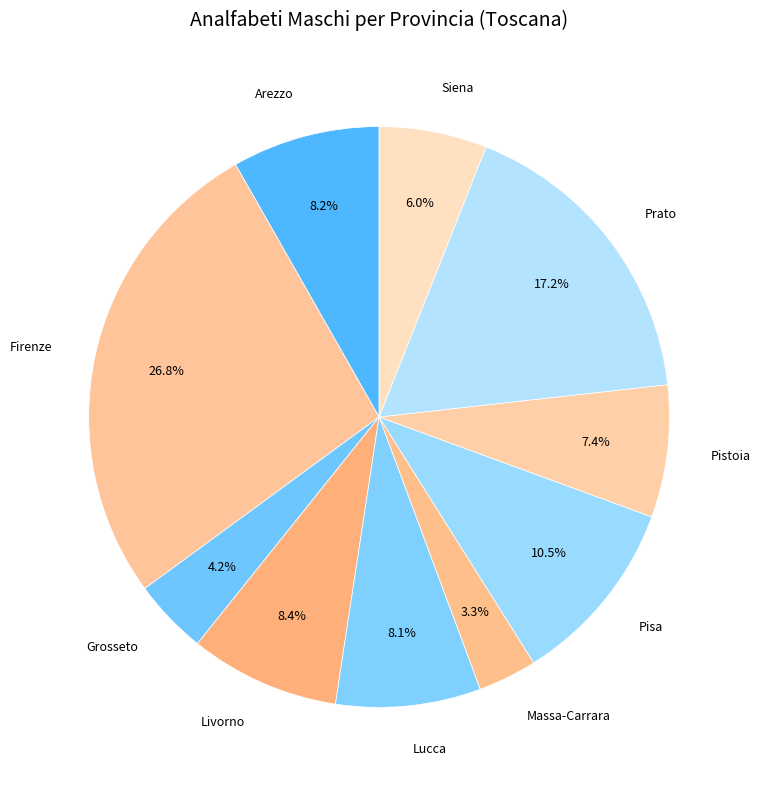

The Siena slice represents 17% of the pie. True or false?

False